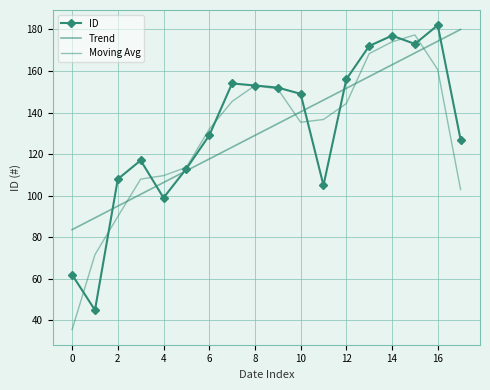

How many times do Trend and Moving Avg cross each other?

4